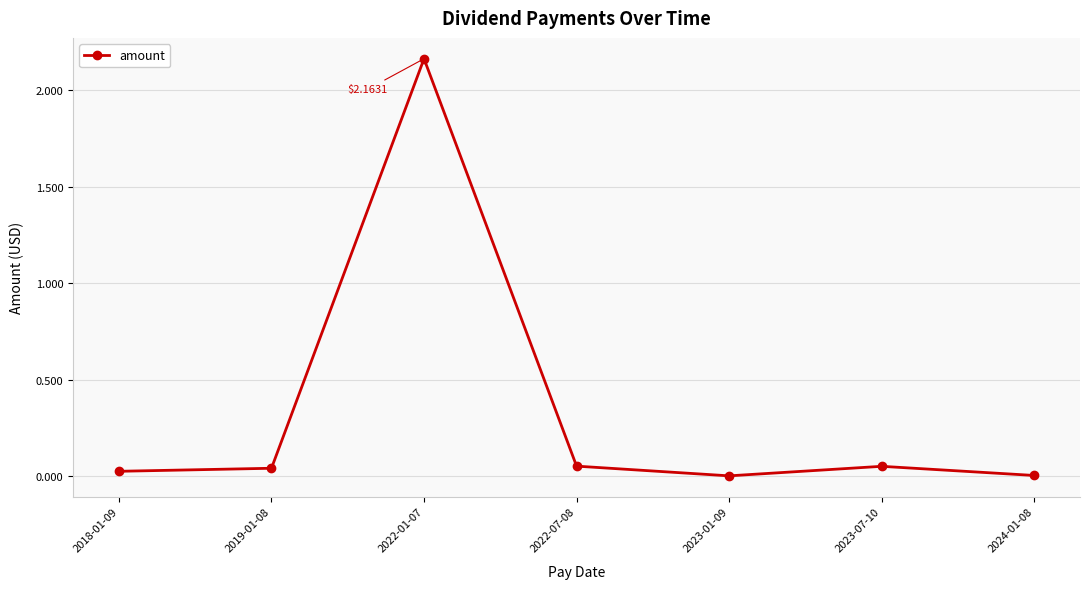

Count the number of categories in the chart.

7